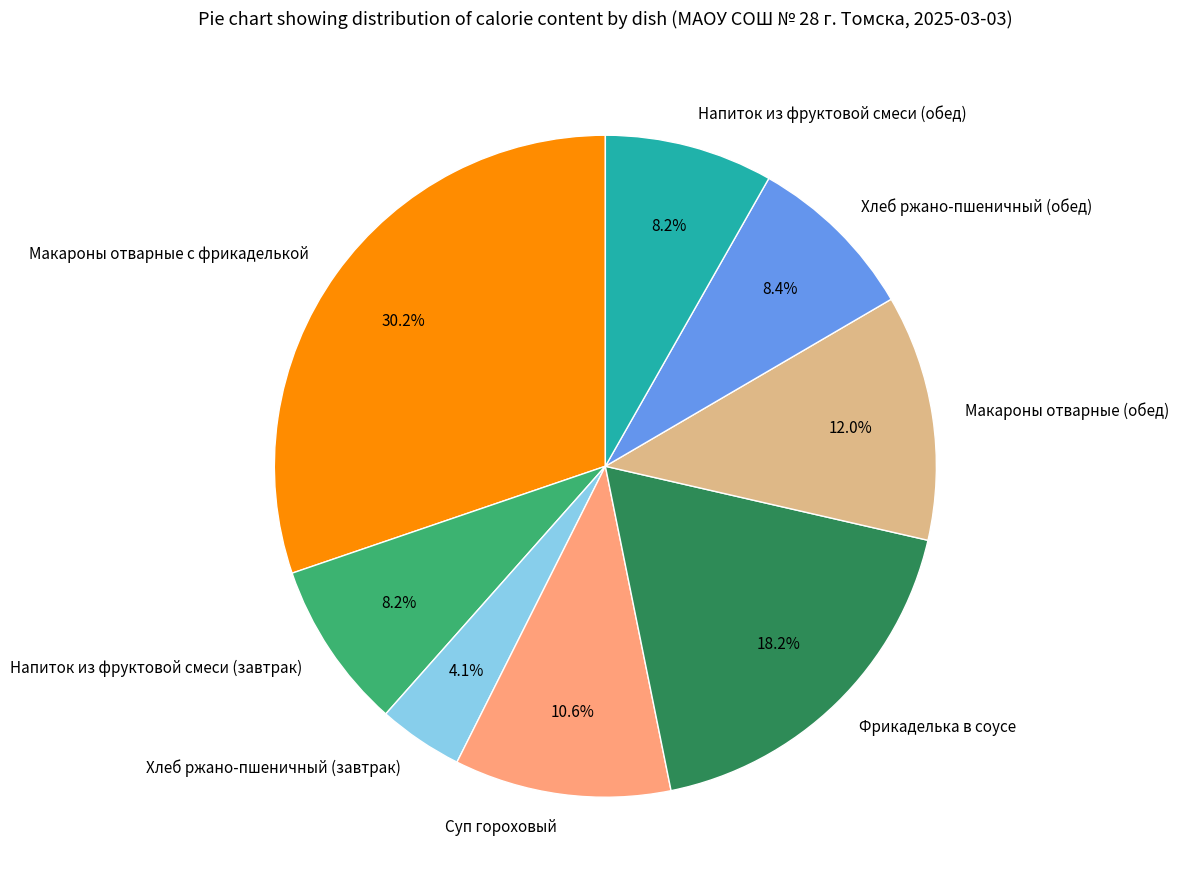

Is there any slice that represents more than half of the pie?

No